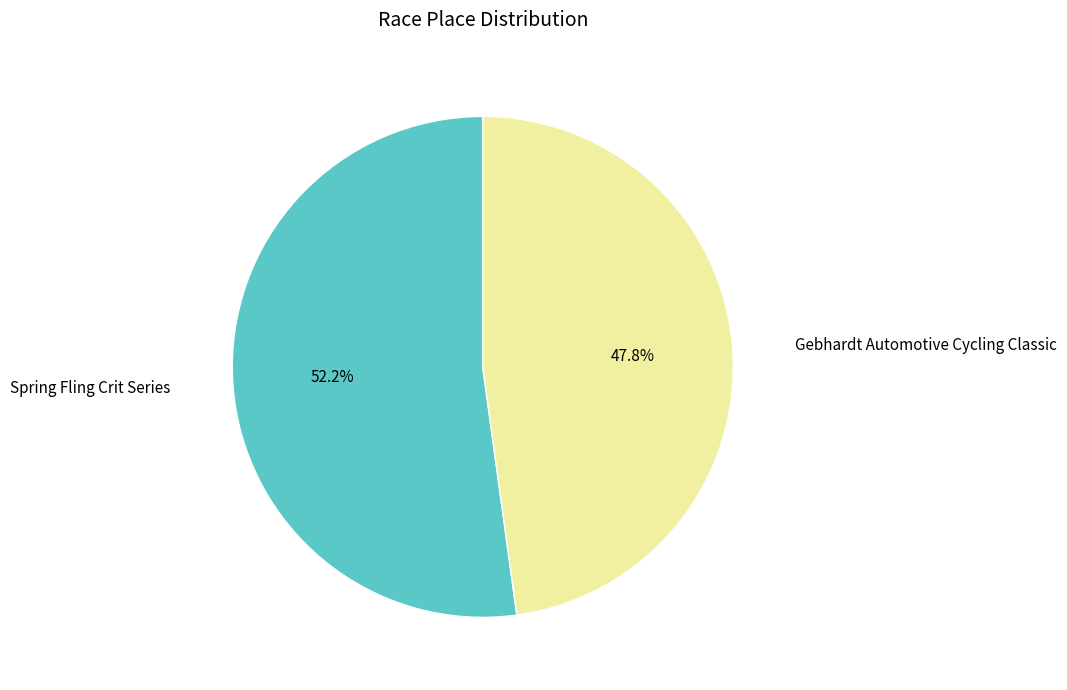

Is there any slice that represents more than half of the pie?

Yes